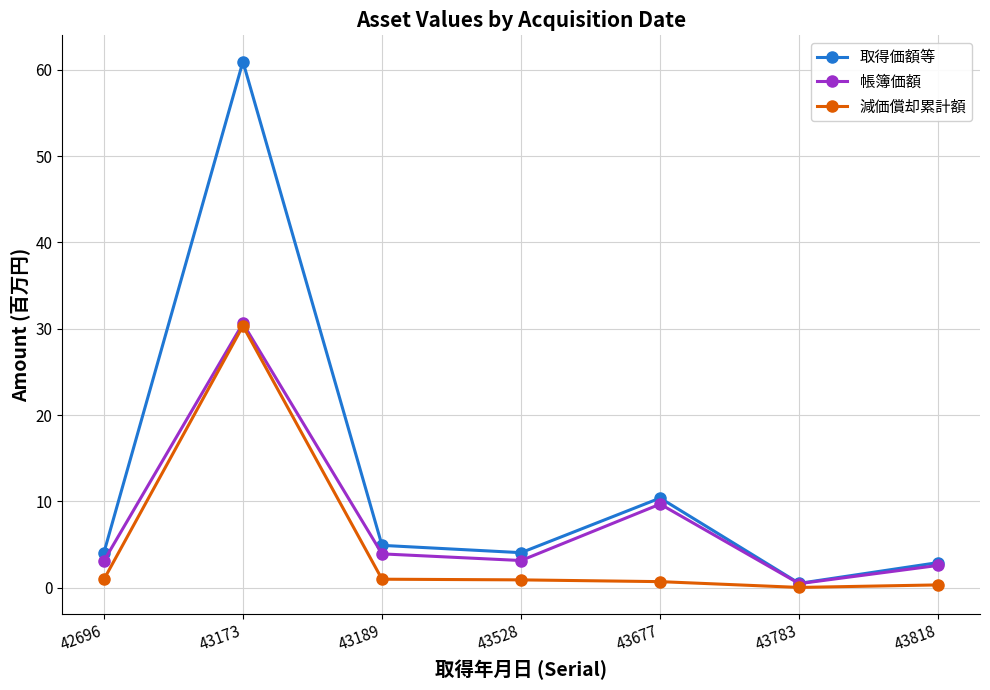

What is the total value across all series at 43173?

121.9